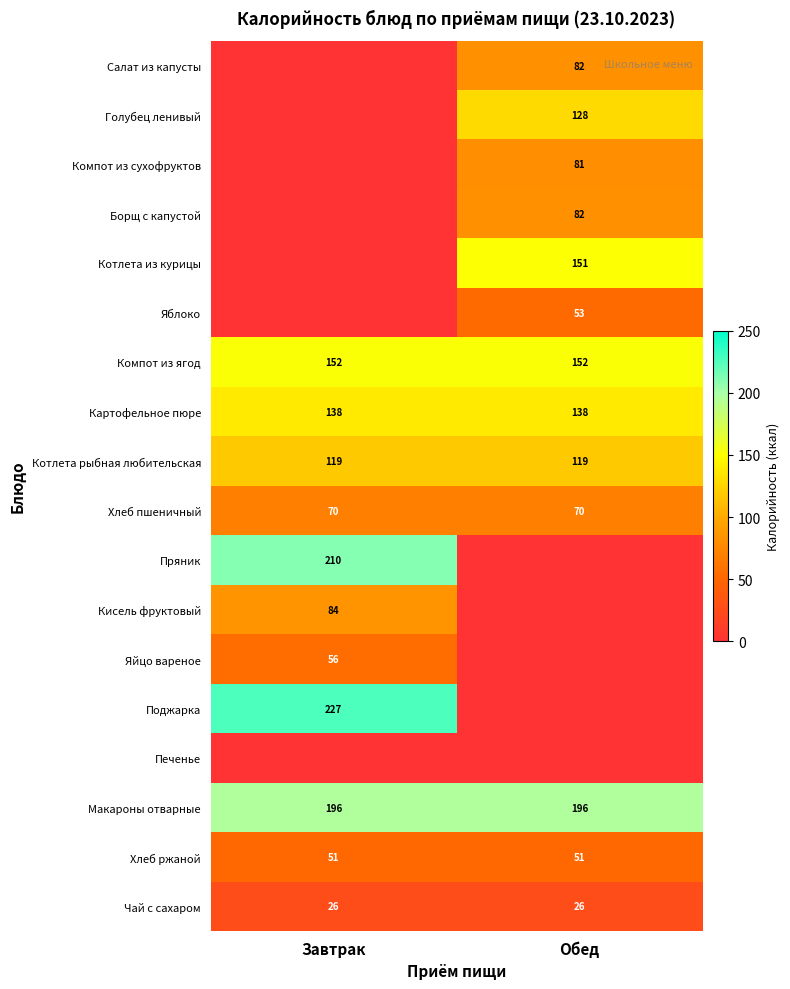

The Котлета рыбная любительская series shows 56 at Завтрак. True or false?

False